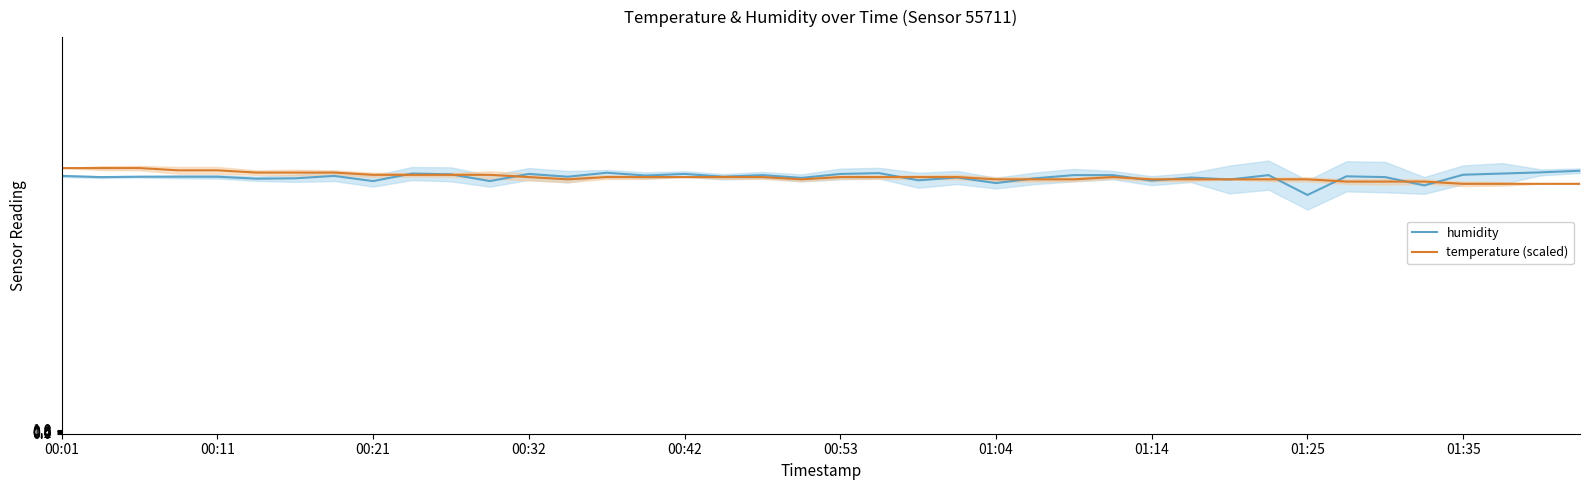

What is the minimum value for temperature (scaled)?

63.0